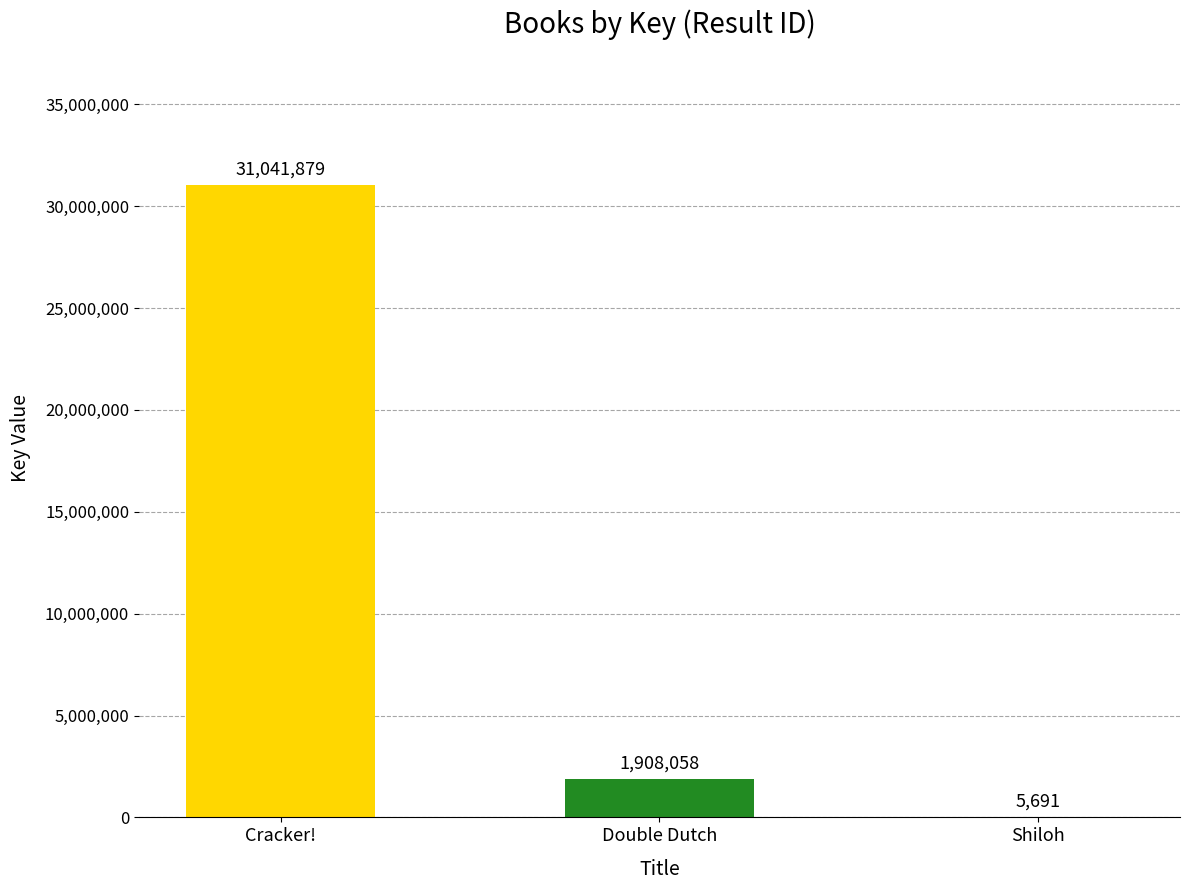

Which category has the highest value across all series?

Cracker!